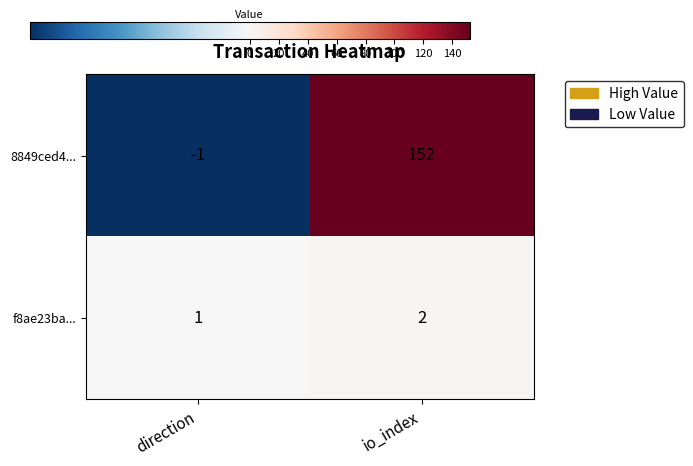

Reading left to right, extract all data points from this chart.

8849ced4...: direction=-1	io_index=152
f8ae23ba...: direction=1	io_index=2